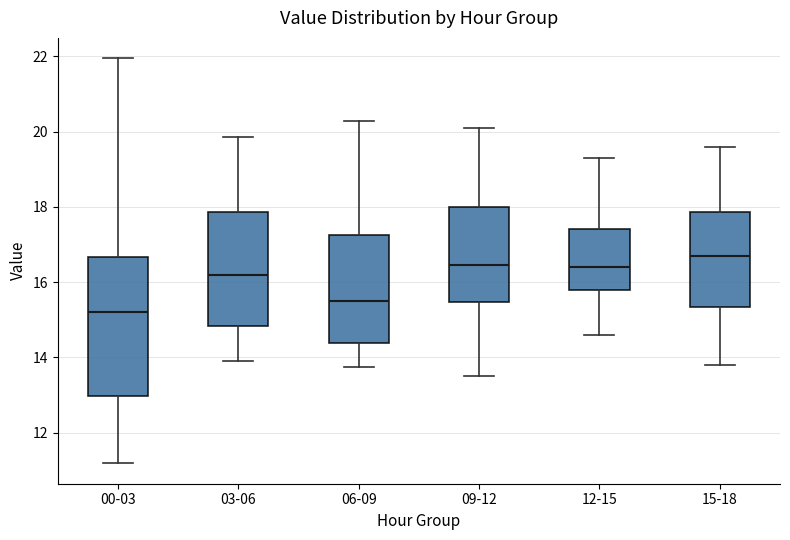

Comparing the boxes themselves (not the whiskers), which one is the tallest?

00-03